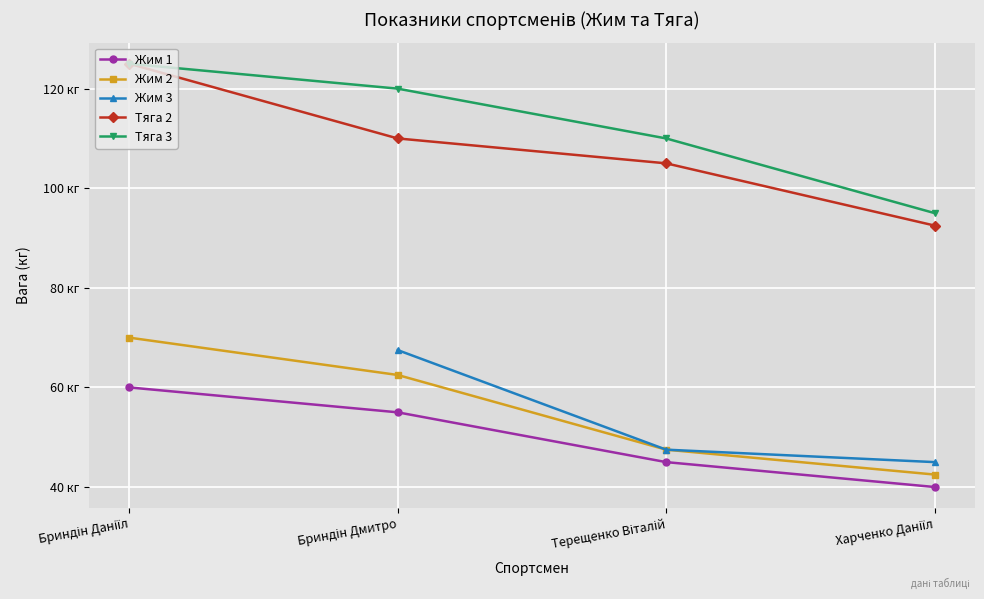

What is the minimum value for Тяга 3?

95.0